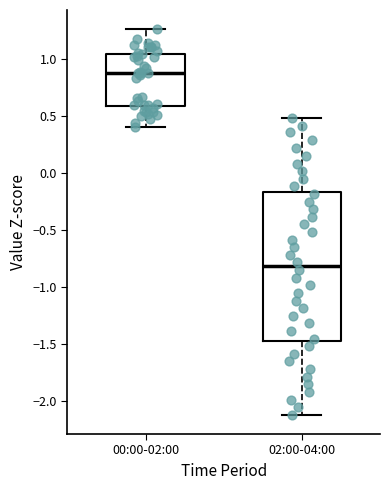

Reading left to right, transcribe this box plot: for each box, give where its median line is, the range the box spans, and where its two whiskers end, as read against the y-axis. The values are not printed on the chart, so give them approximately, as read against the axis.

00:00-02:00: median 0.90, box 0.60 to 1.05, whiskers 0.40 to 1.25
02:00-04:00: median -0.80, box -1.45 to -0.15, whiskers -2.10 to 0.50